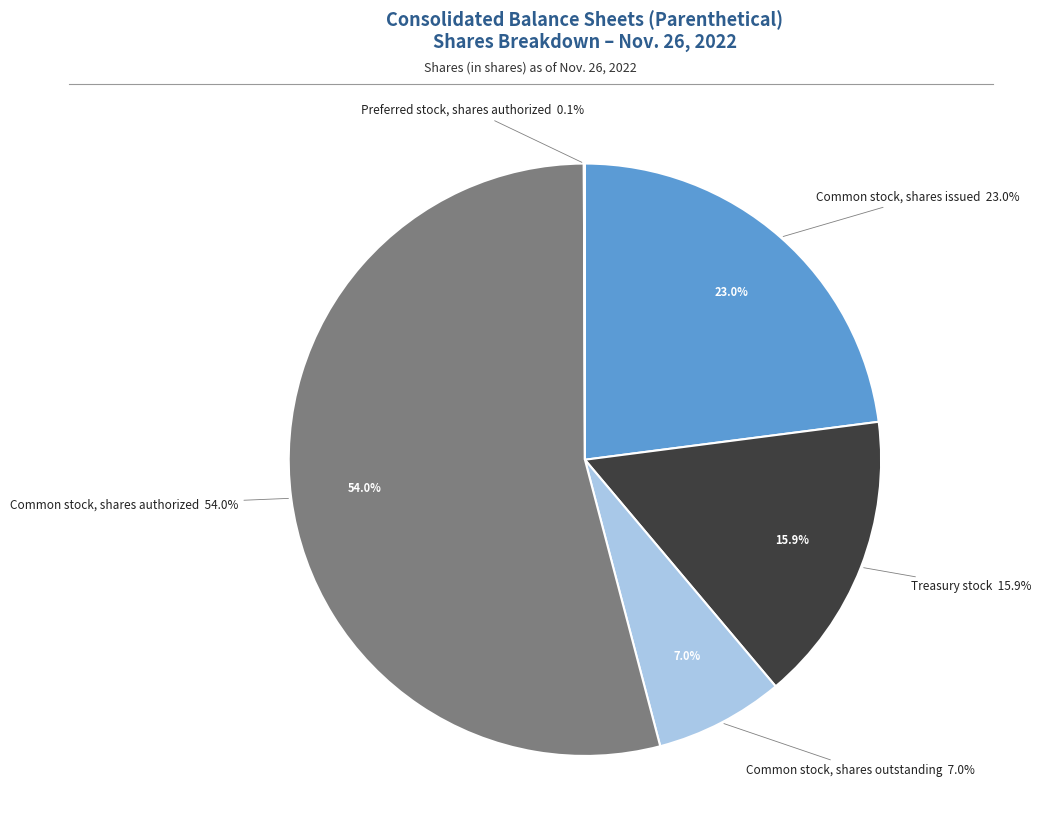

What is the change in value from Common stock, shares outstanding to Preferred stock, shares authorized?

-116322000